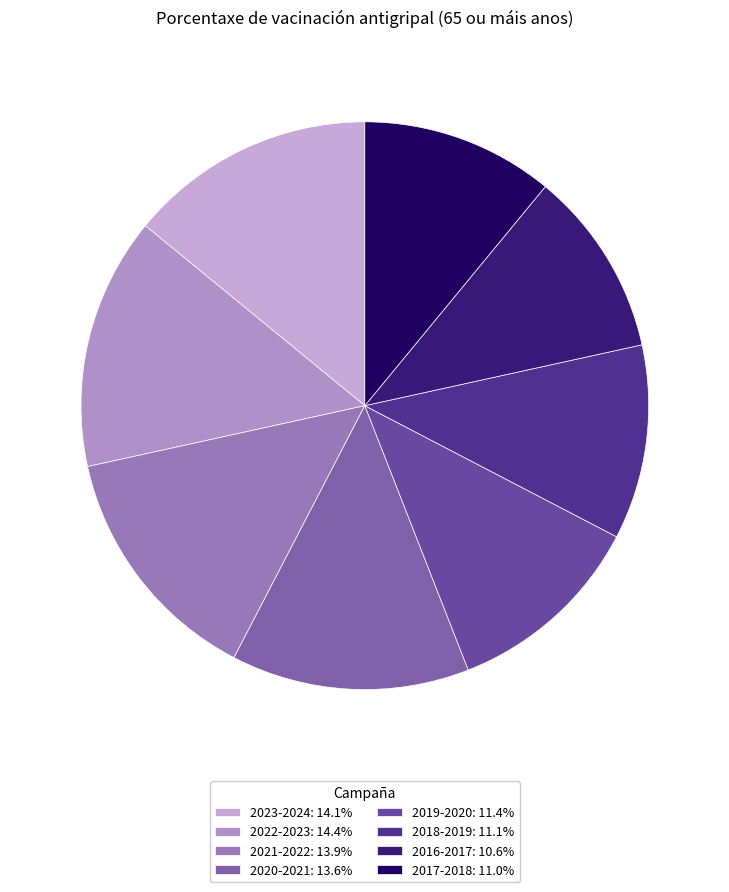

Count the number of slices in the pie.

8